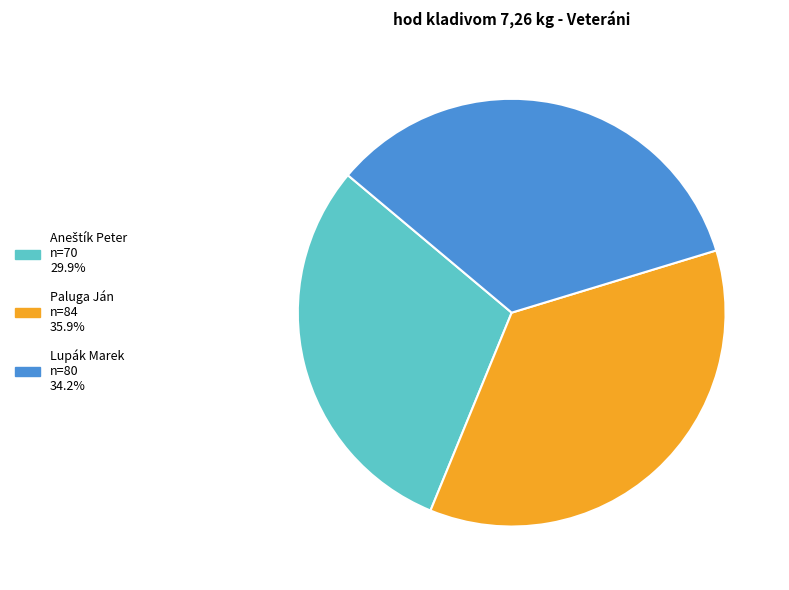

Which category has the biggest portion of the pie?

Paluga Ján